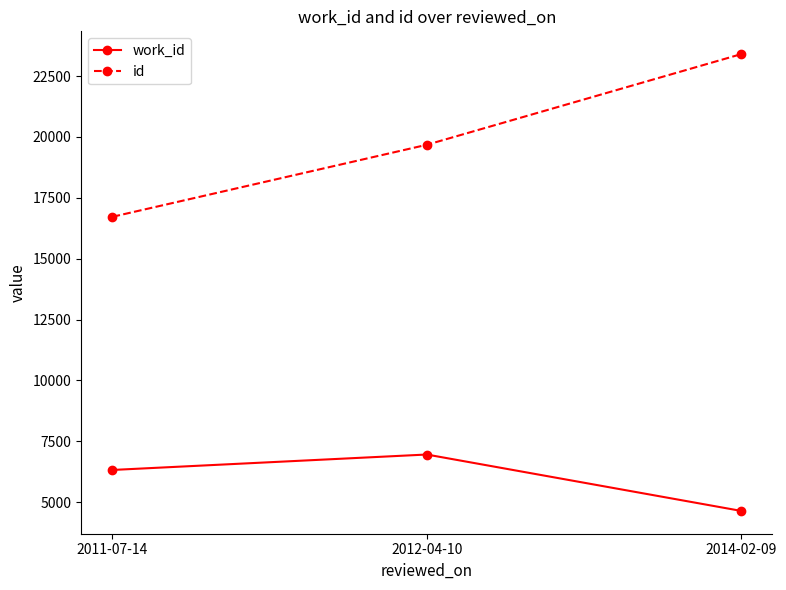

Reading left to right, extract all data points from this chart.

work_id: 2011-07-14=6321	2012-04-10=6955	2014-02-09=4640
id: 2011-07-14=16719	2012-04-10=19676	2014-02-09=23398